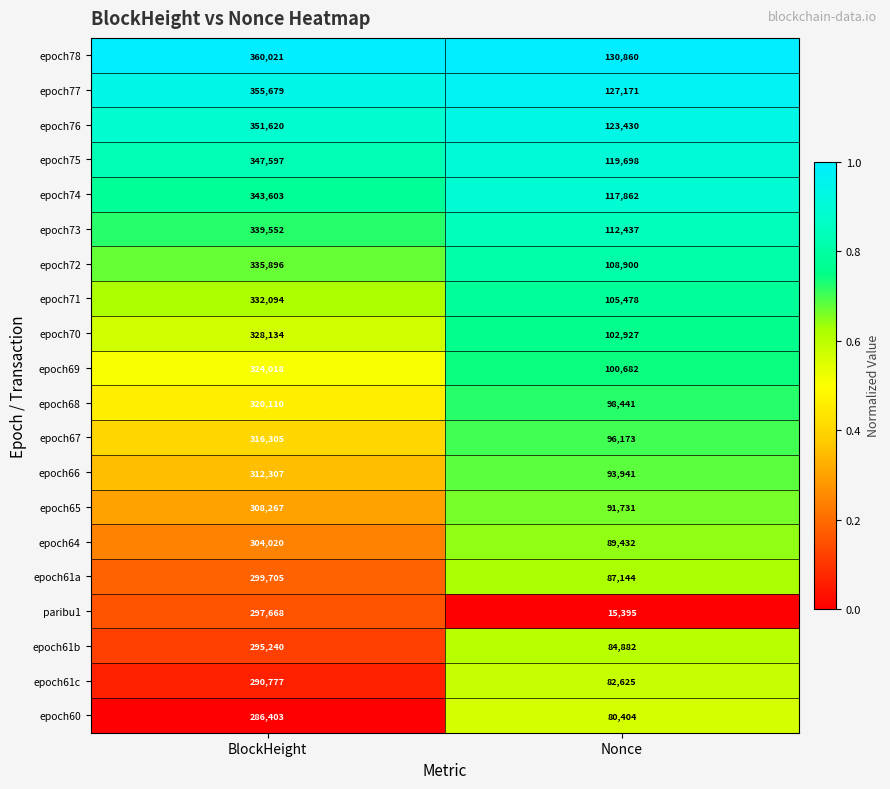

What is the difference between the highest and lowest values at Nonce?

115465